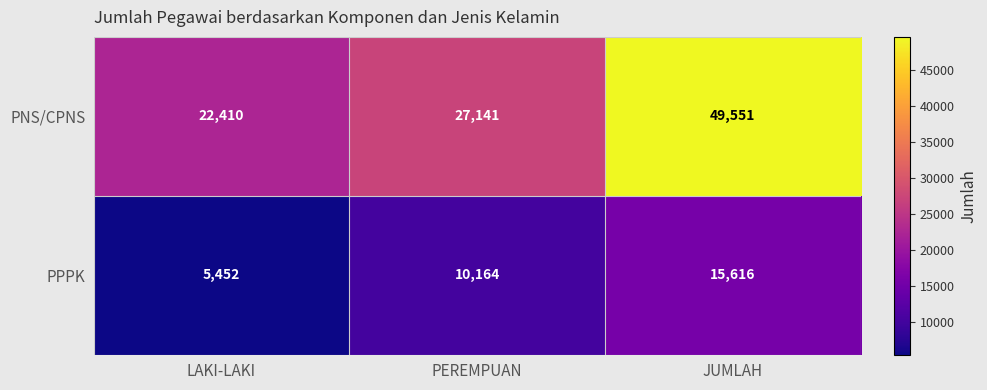

Rank the series by their maximum value, from lowest to highest.

PPPK, PNS/CPNS